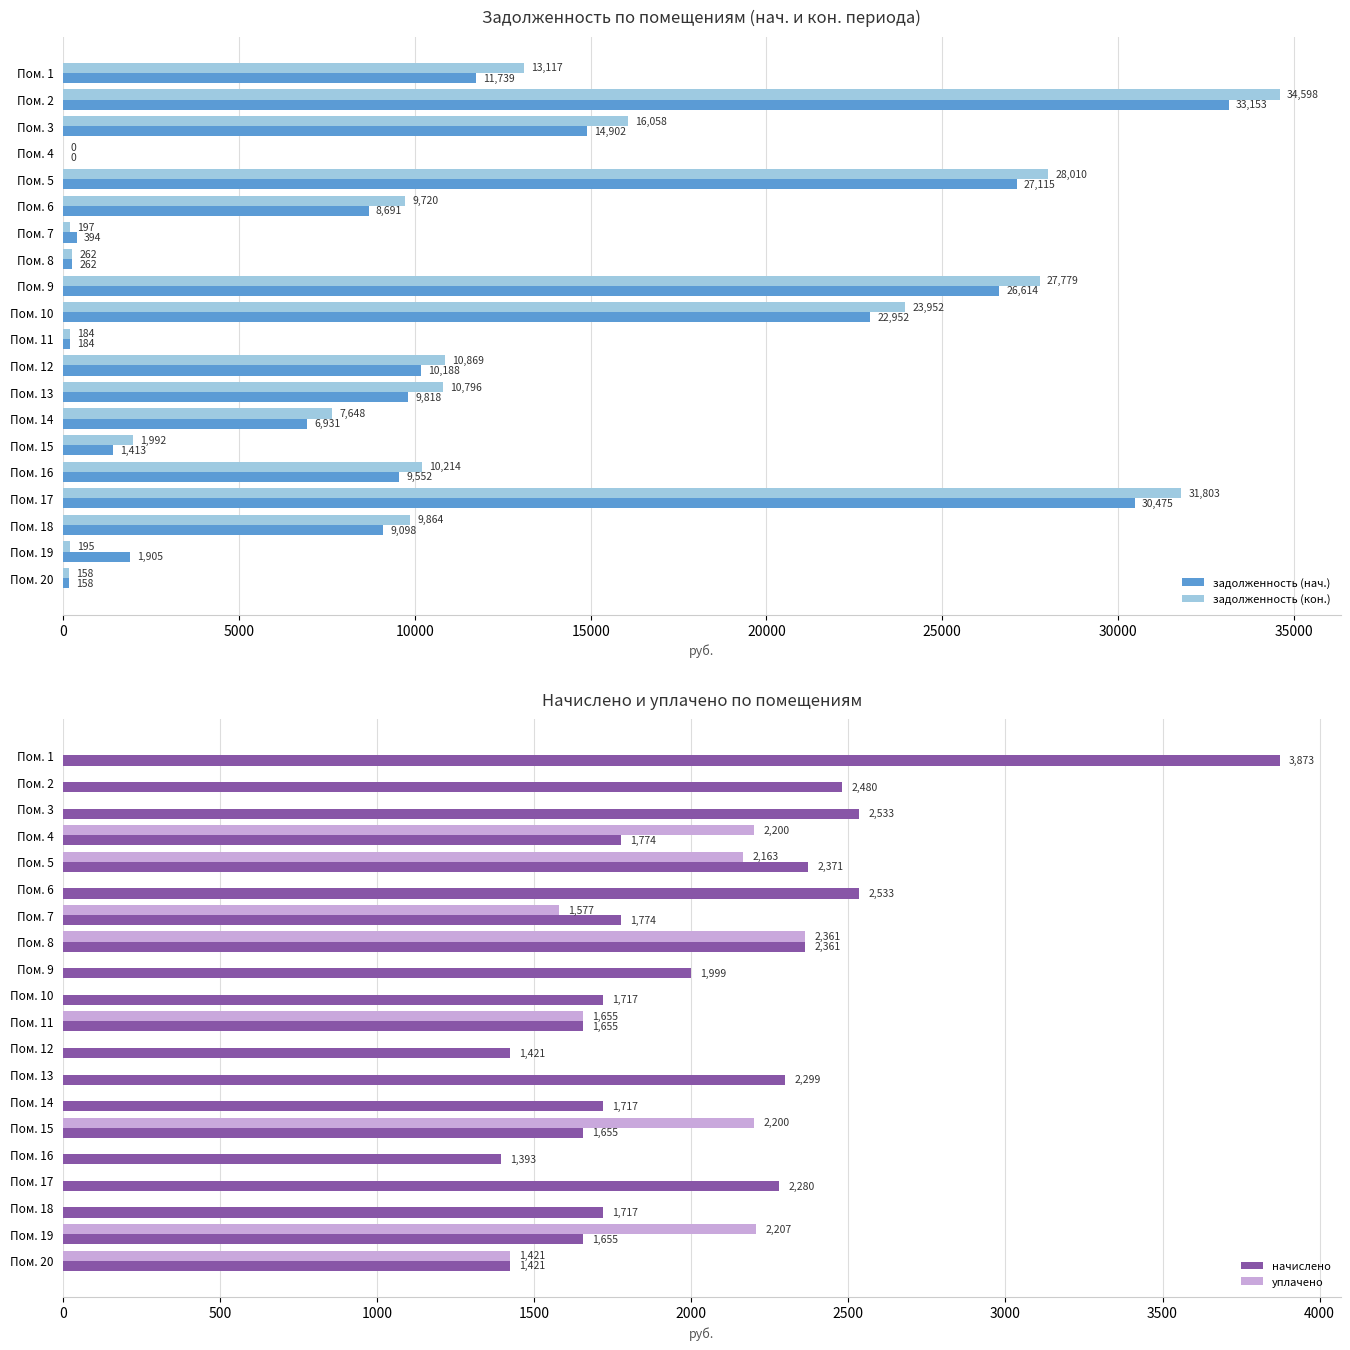

What is the approximate value of задолженность (кон.) at Пом. 13?

10795.8